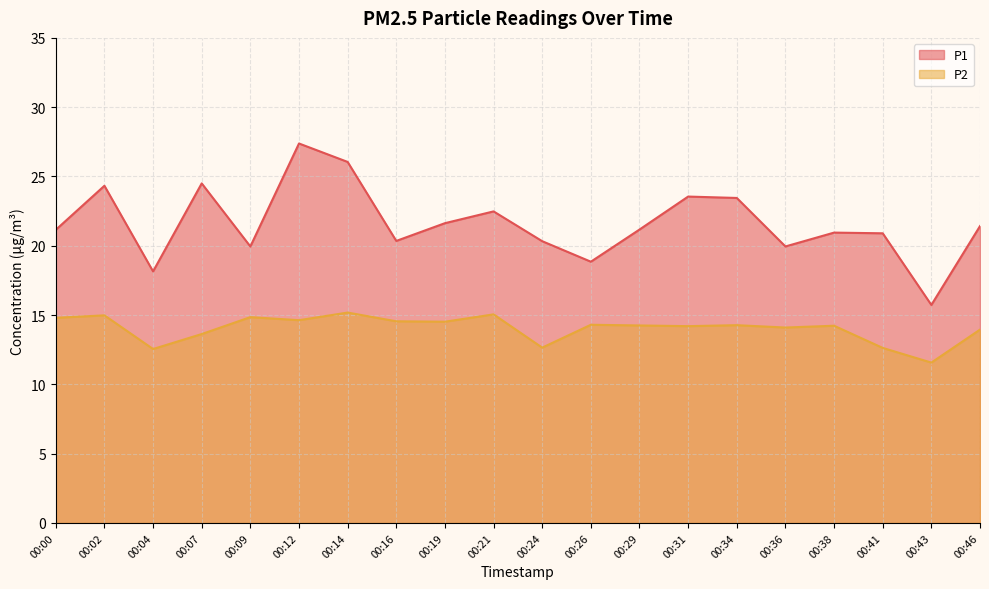

What is the value of the P2 point at the 3rd from the left?

12.6